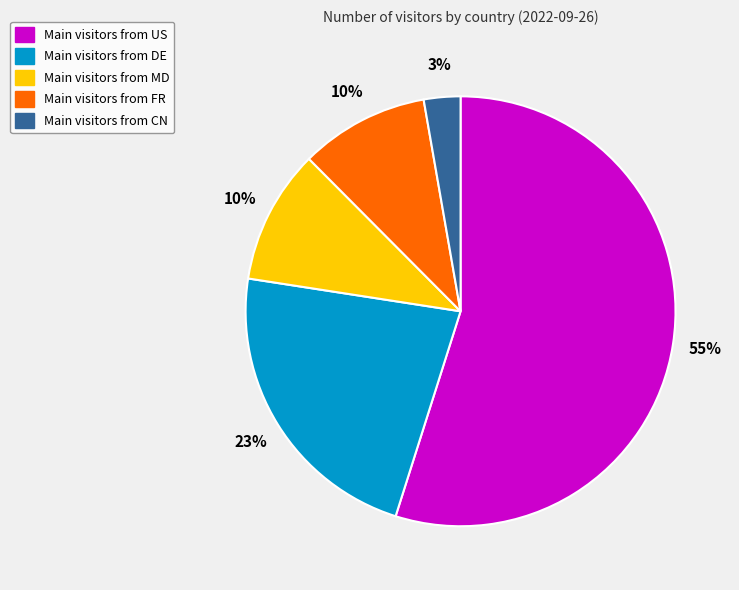

To the nearest percent, what is the average slice percentage?

20%